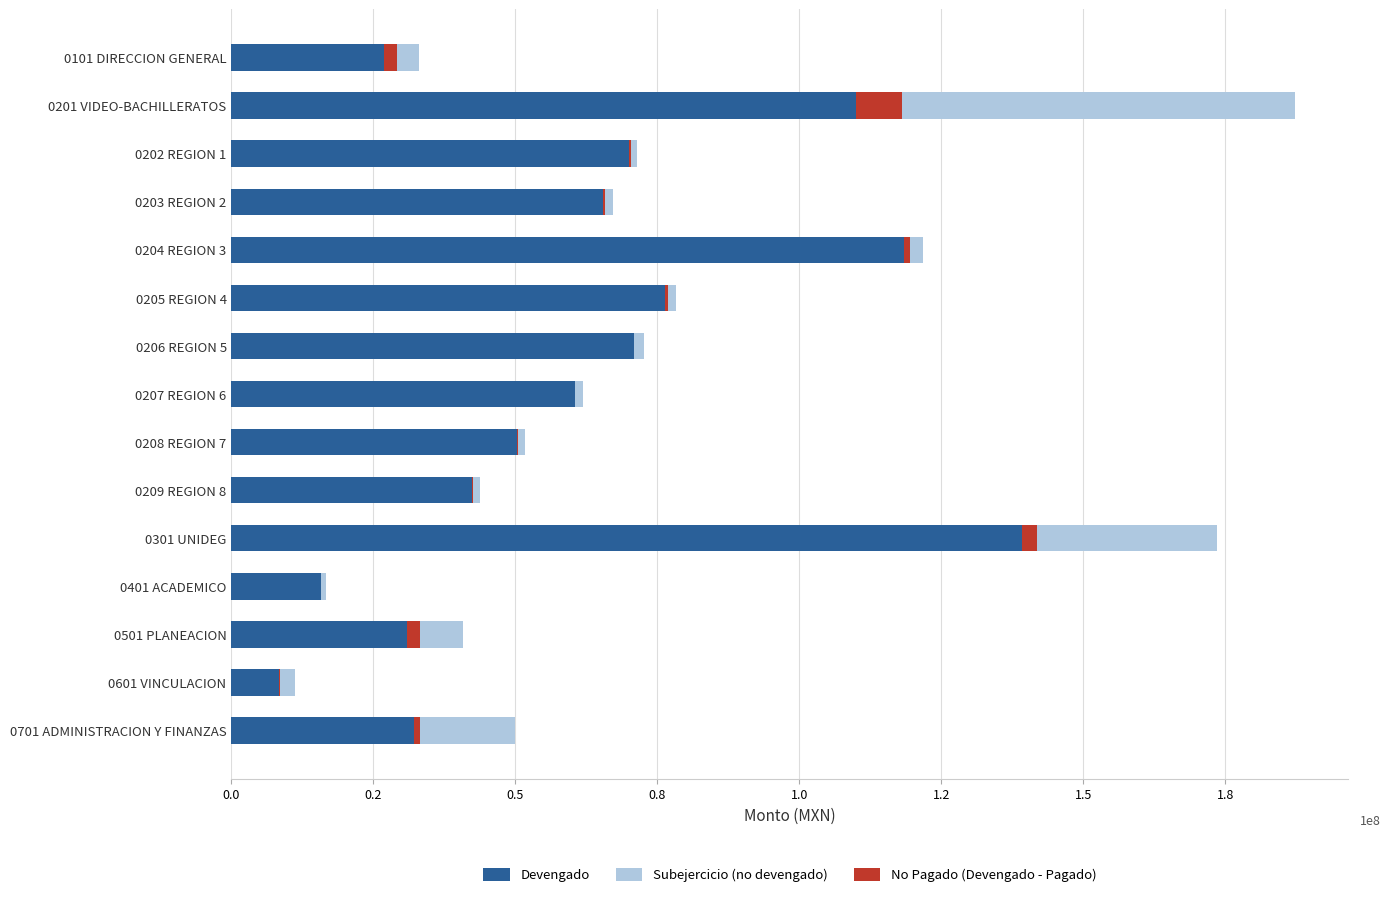

What are all the series names shown in the legend?

Devengado, Subejercicio (no devengado), No Pagado (Devengado - Pagado)